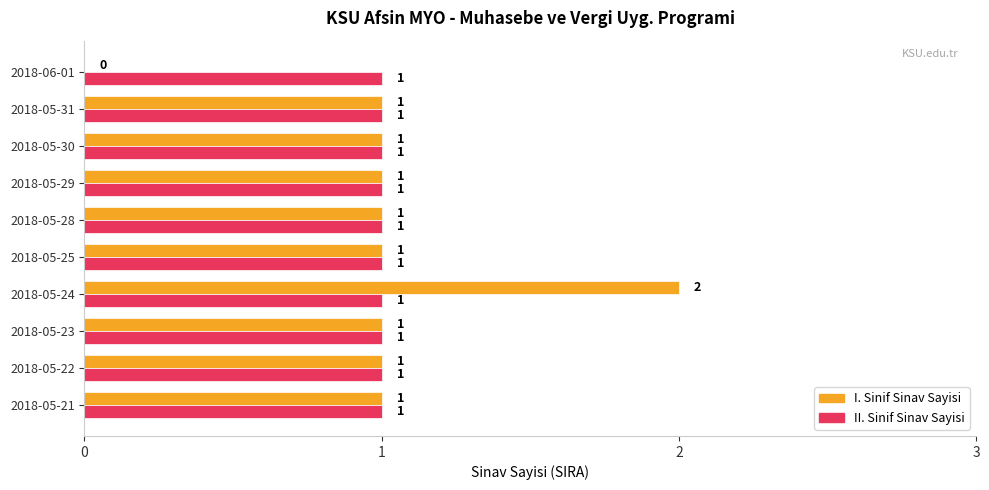

At which label does I. Sinif Sinav Sayisi reach its peak?

2018-05-24